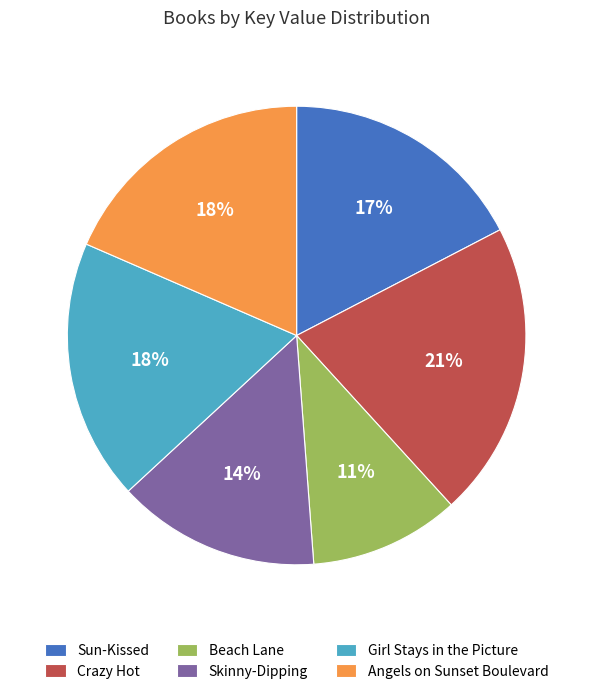

Does any single category account for the majority?

No